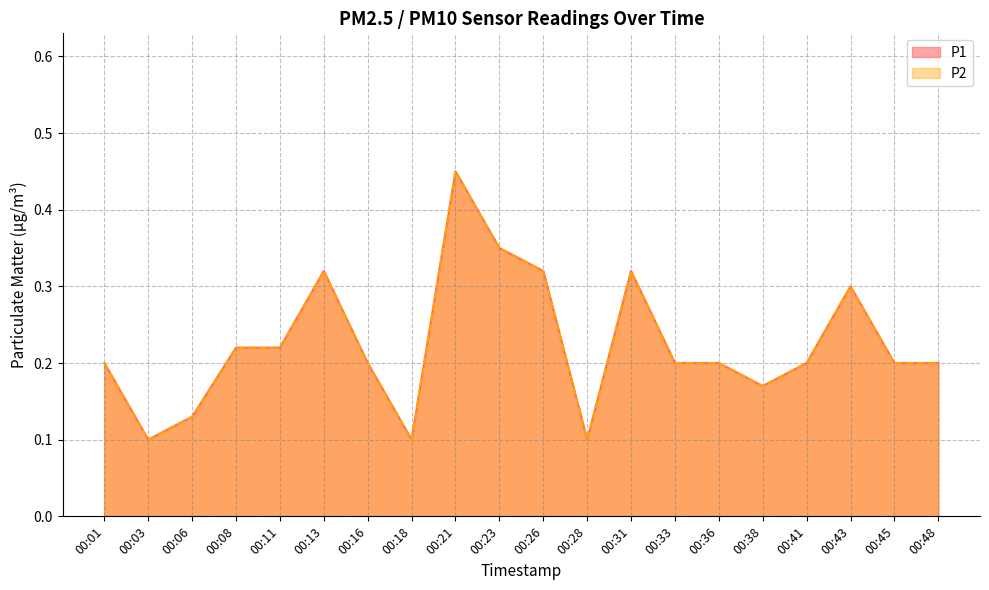

What is the value of the P2 point at the 12th from the left?

0.1